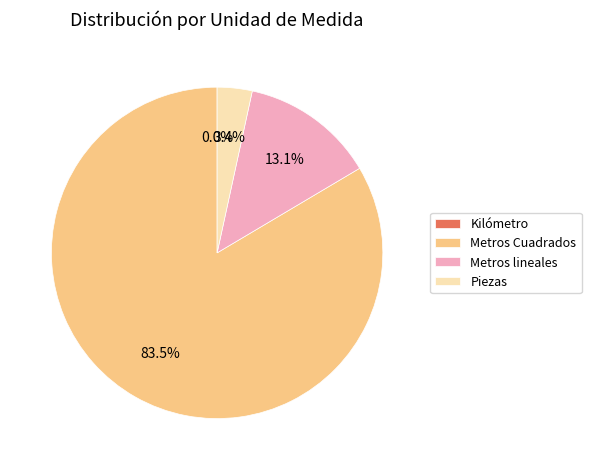

Does Piezas account for over 50% of the chart?

No